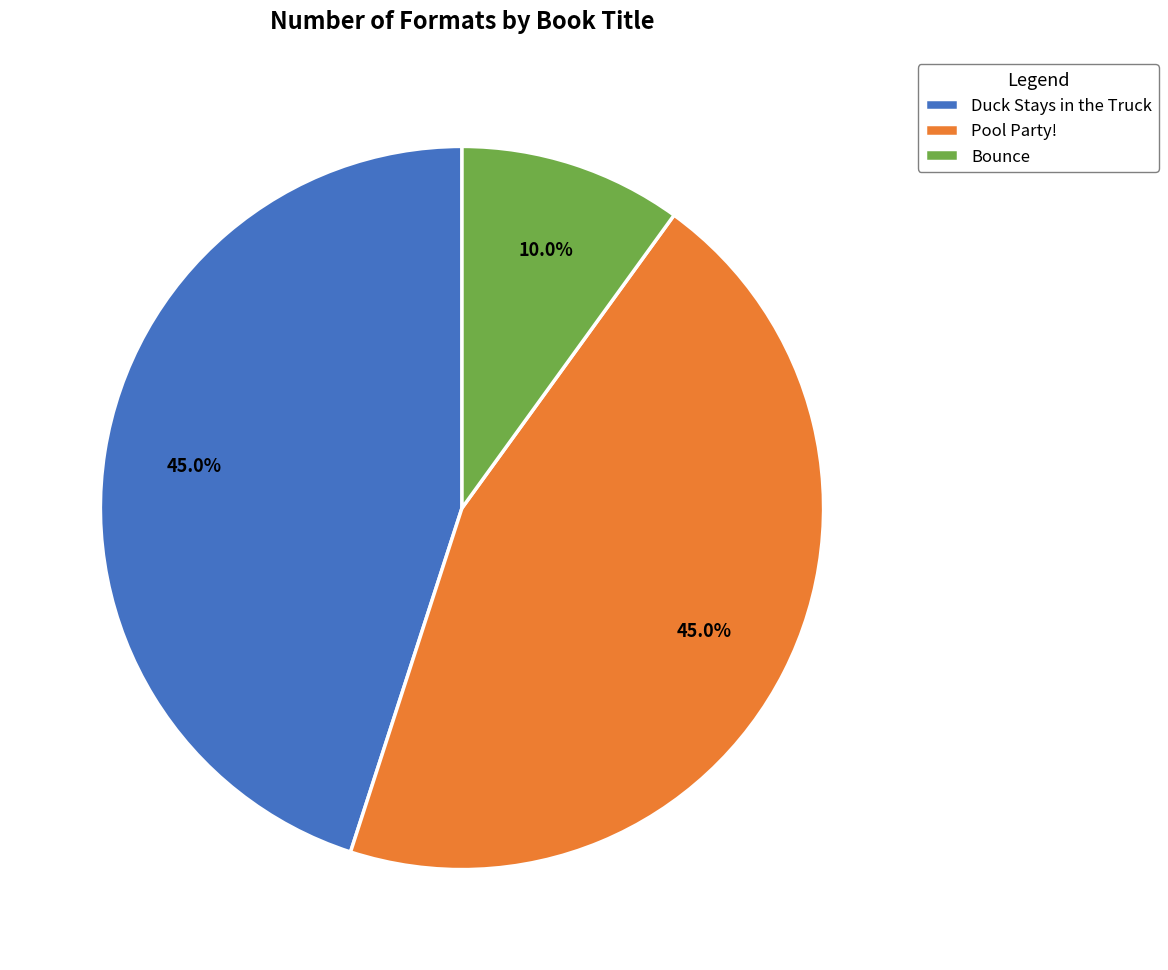

What is the ratio of the value at Duck Stays in the Truck to the value at Bounce?

4.5